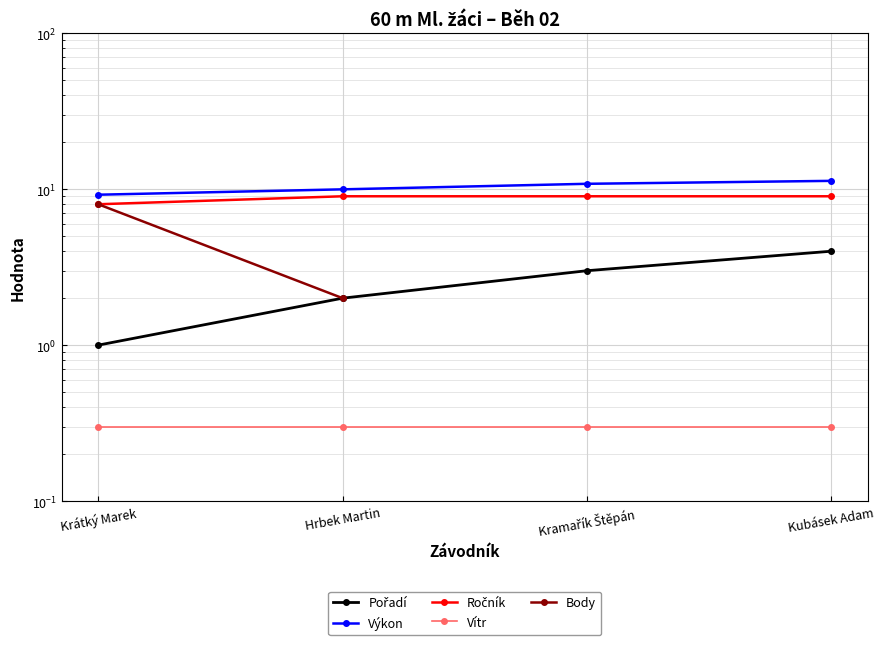

What is the difference between the maximum and minimum values in the Body series?

6.0